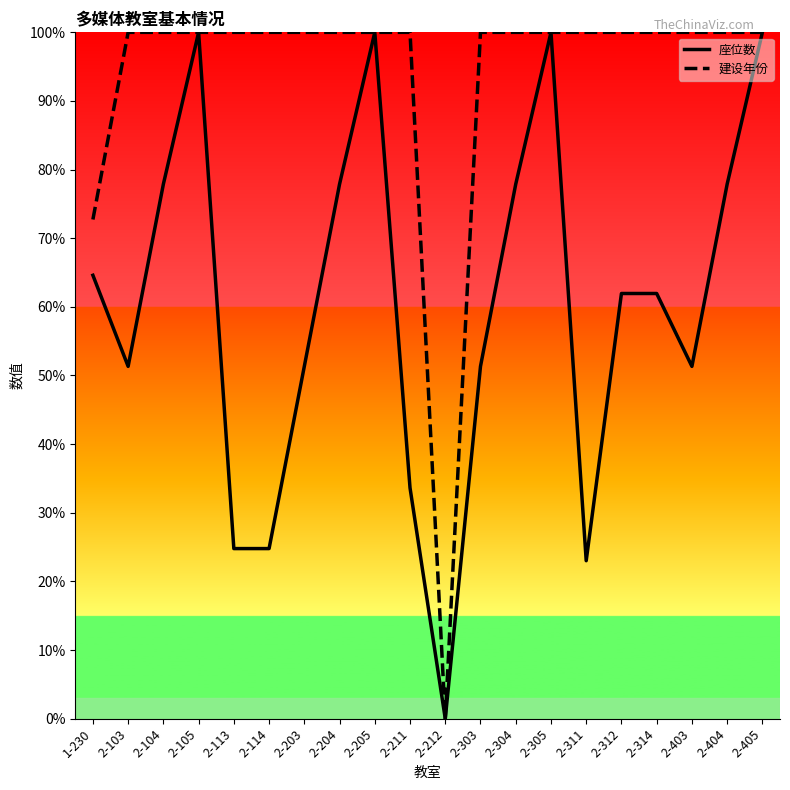

At how many categories does at least one series exceed 27?

19